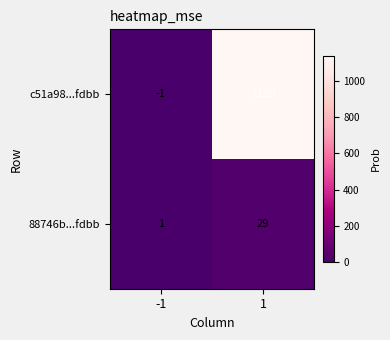

The value of 88746b...fdbb at -1 is 1. True or false?

True